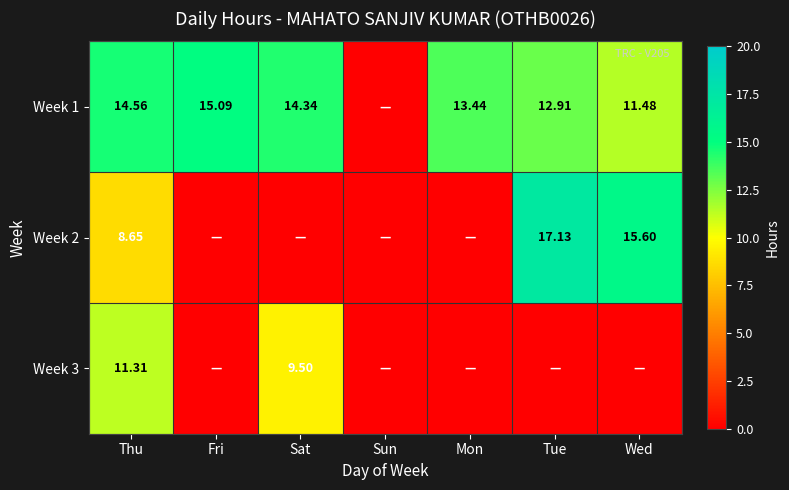

Is the value of Week 1 at Thu greater than the value of Week 2 at Tue?

No